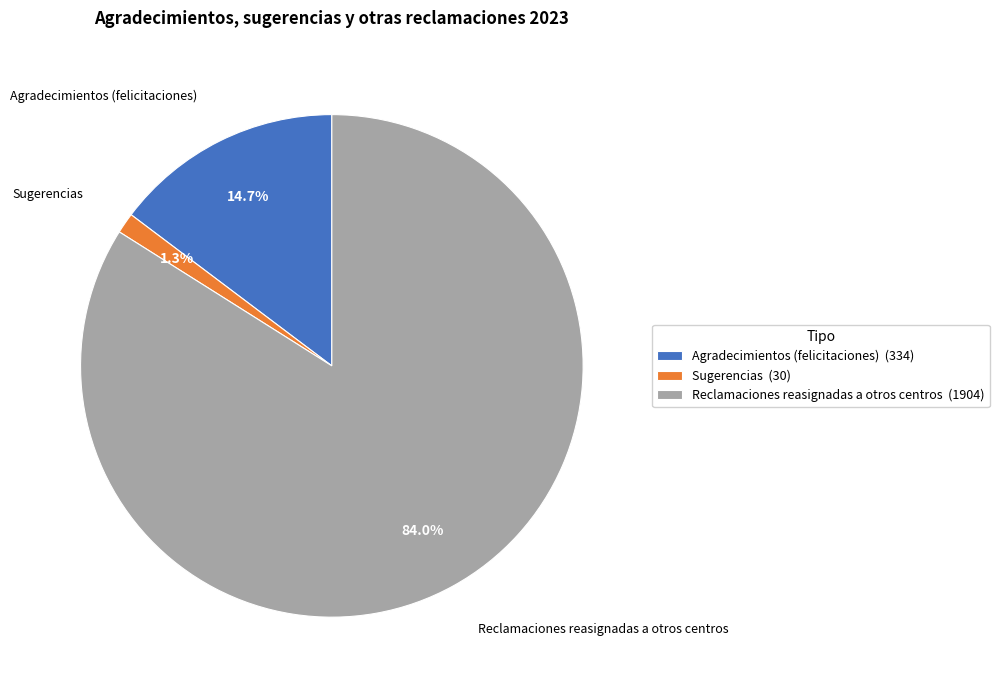

Combined, what portion of the pie is Agradecimientos (felicitaciones) and Sugerencias?

16.0%